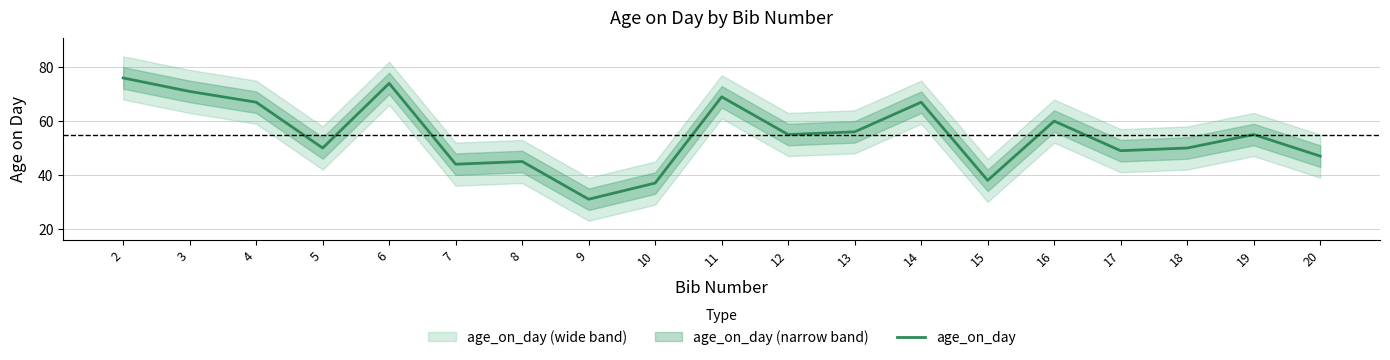

Does the chart have visible grid lines?

Yes